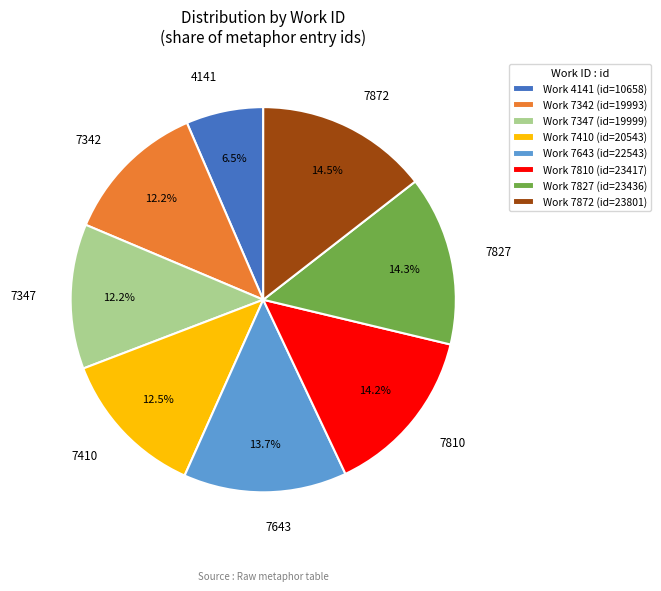

Is there any slice that represents more than half of the pie?

No